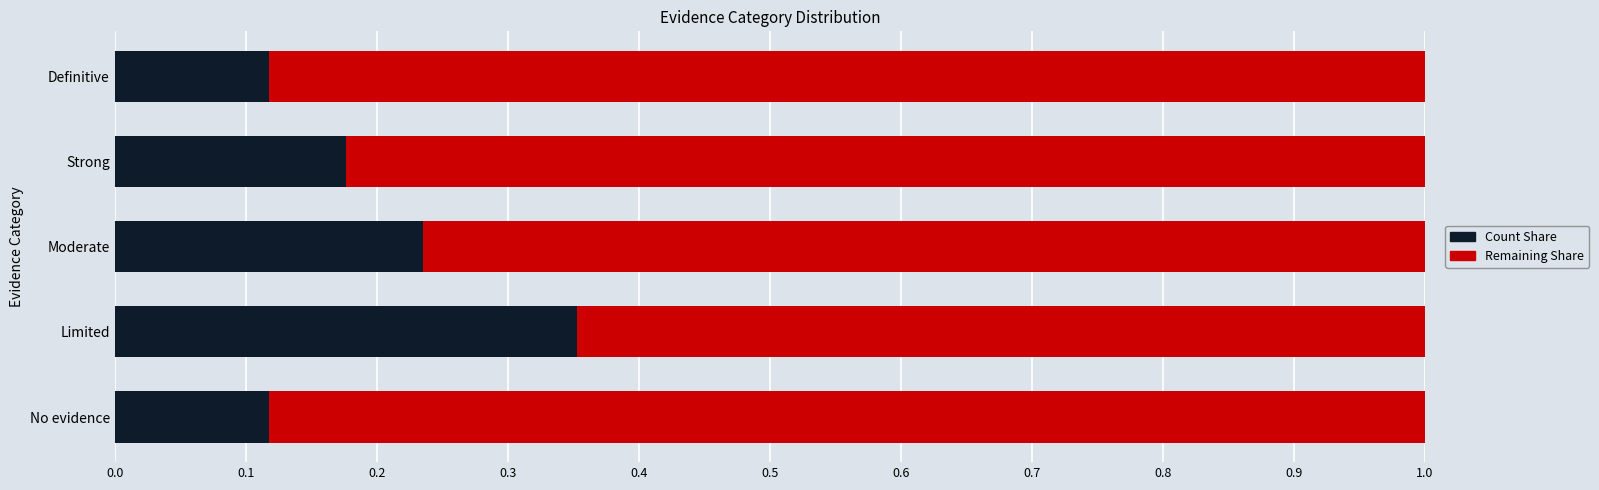

What is the total value across all series at Limited?

1.0